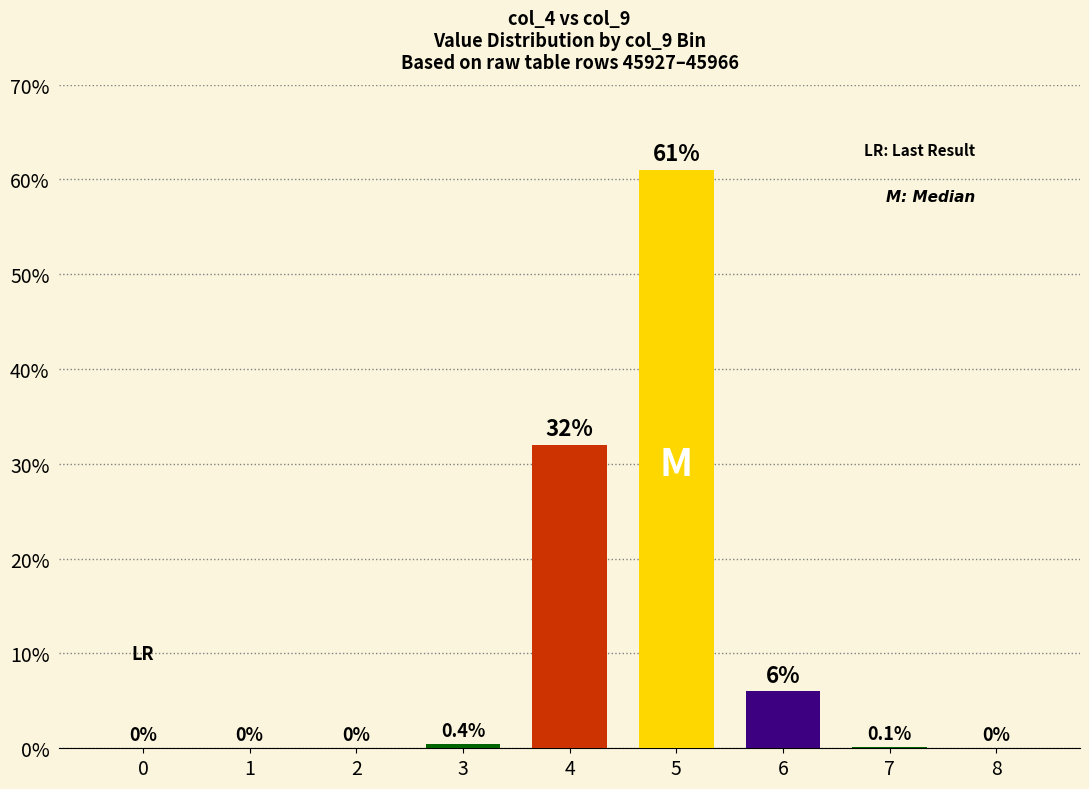

Are the bars grouped side by side (vs. stacked)?

No